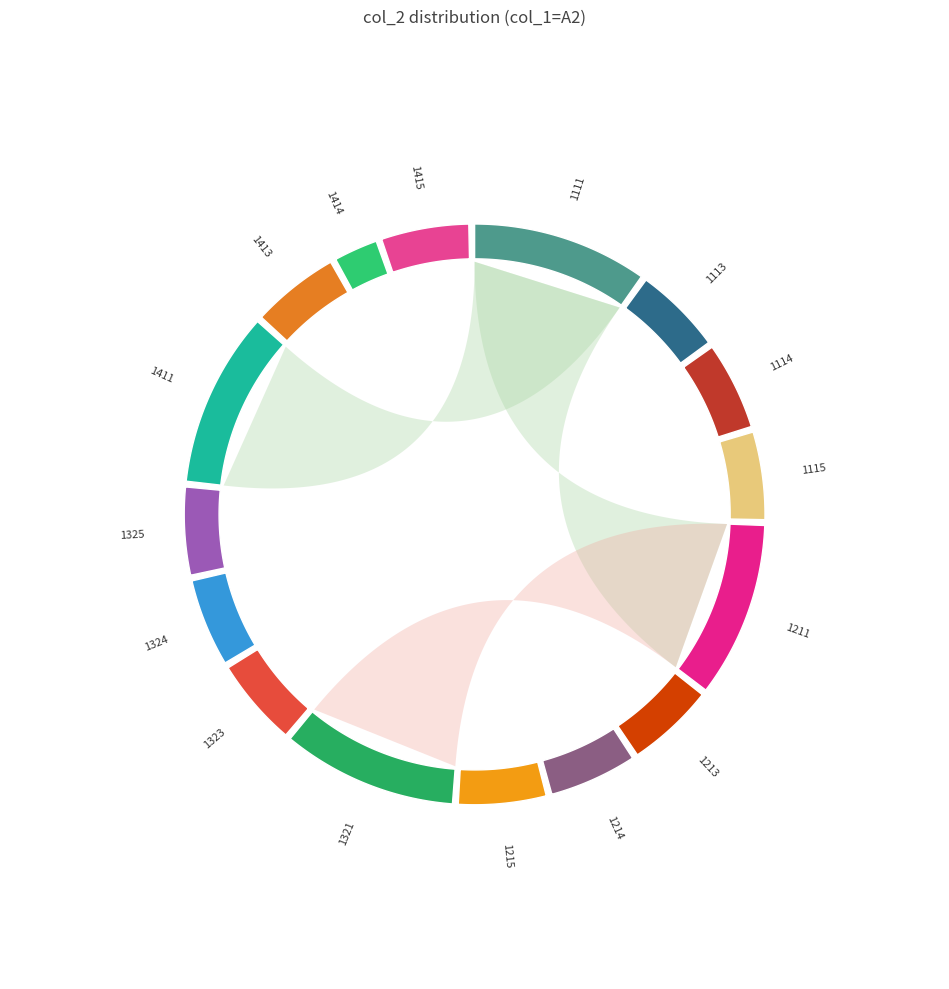

Does any single category account for the majority?

No